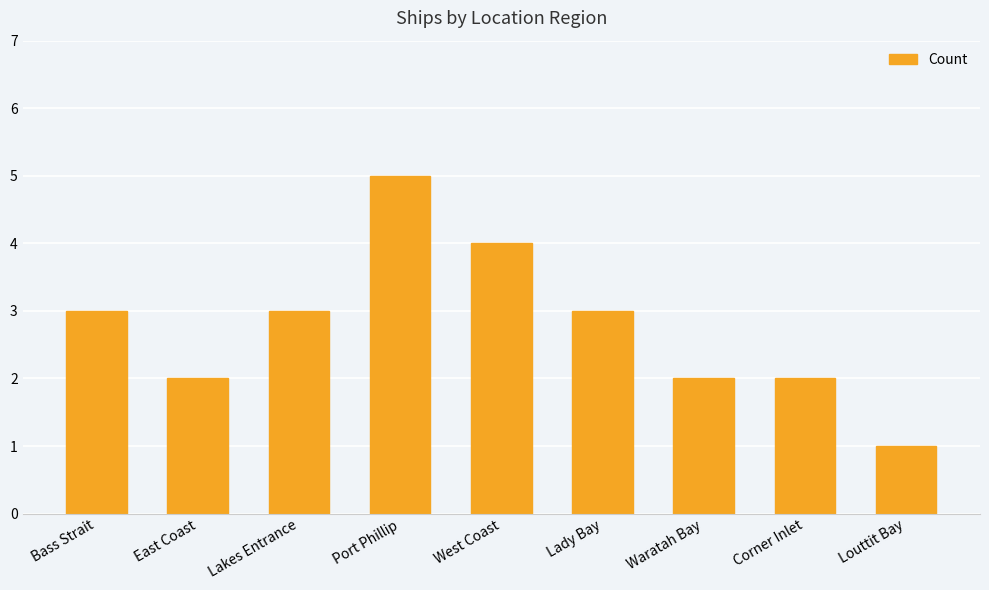

What is the label of the 4th bar from the right?

Lady Bay